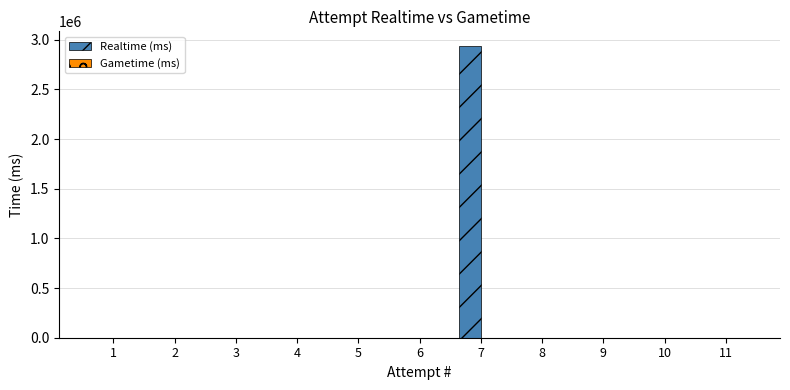

What is the sum of all values?

2937390